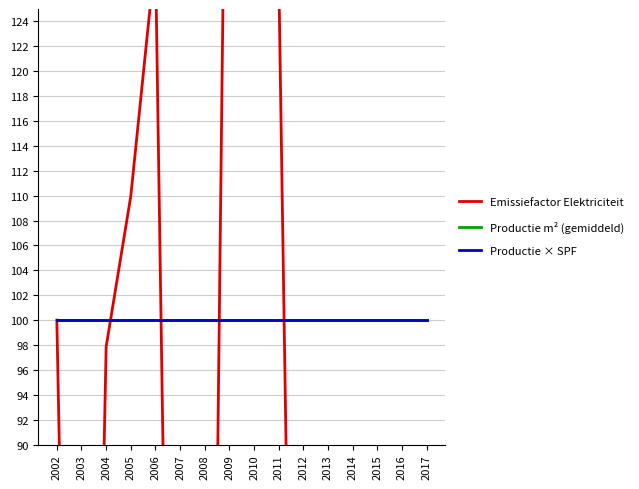

The Emissiefactor Elektriciteit series shows 114.1 at 2009. True or false?

False